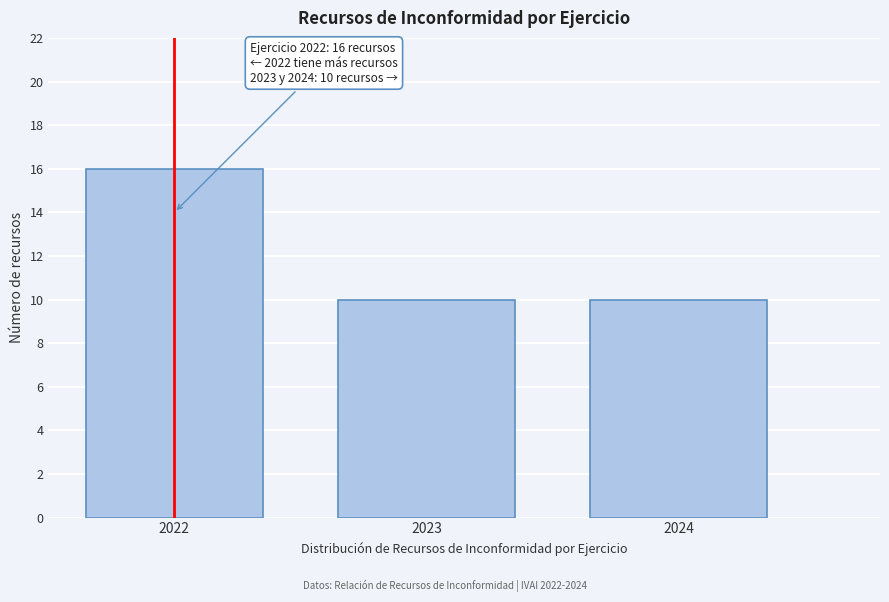

Reading left to right, transcribe all the data shown in this chart.

16	10	10